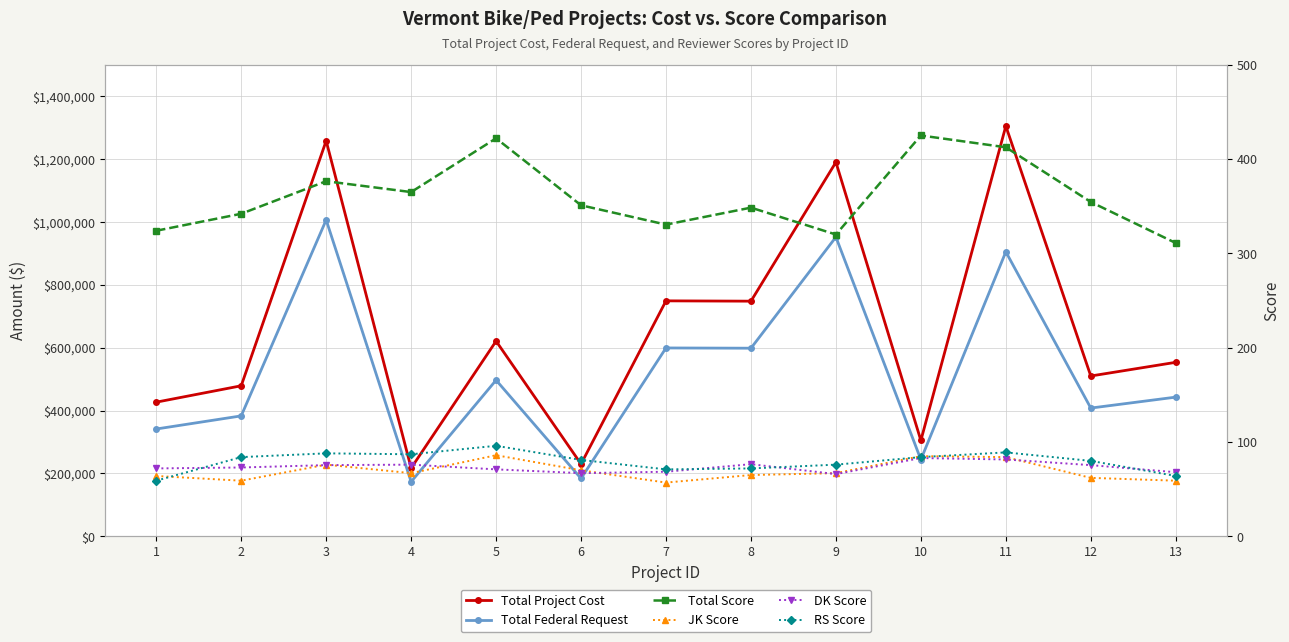

At which category is the sum across all series the highest?

3